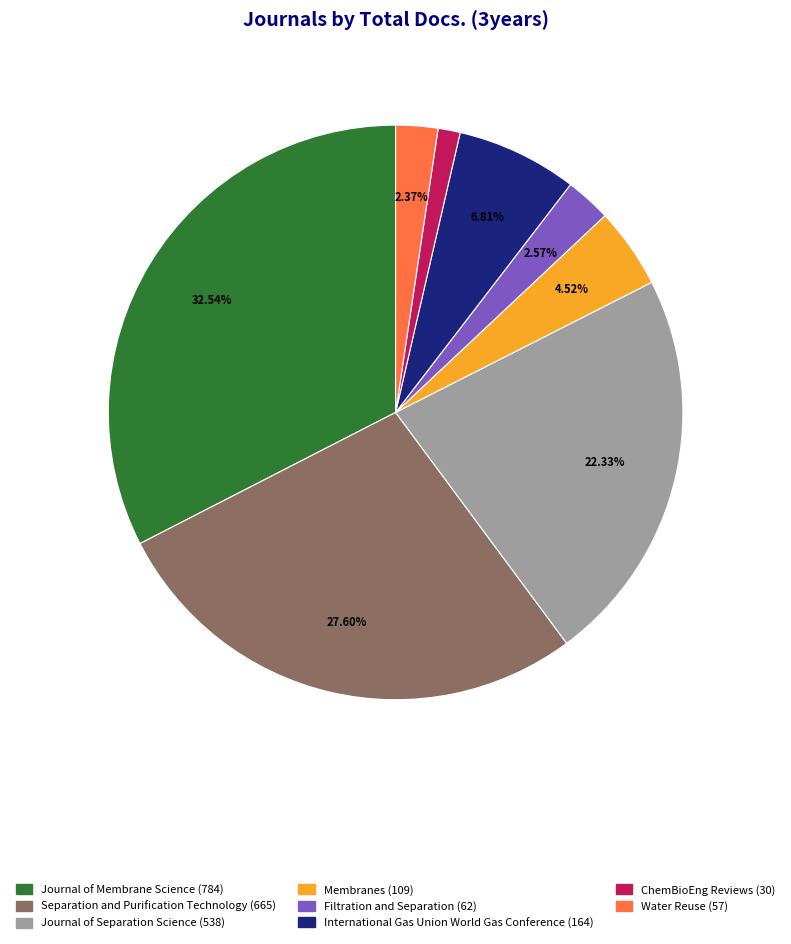

Is there a majority slice in this chart?

No